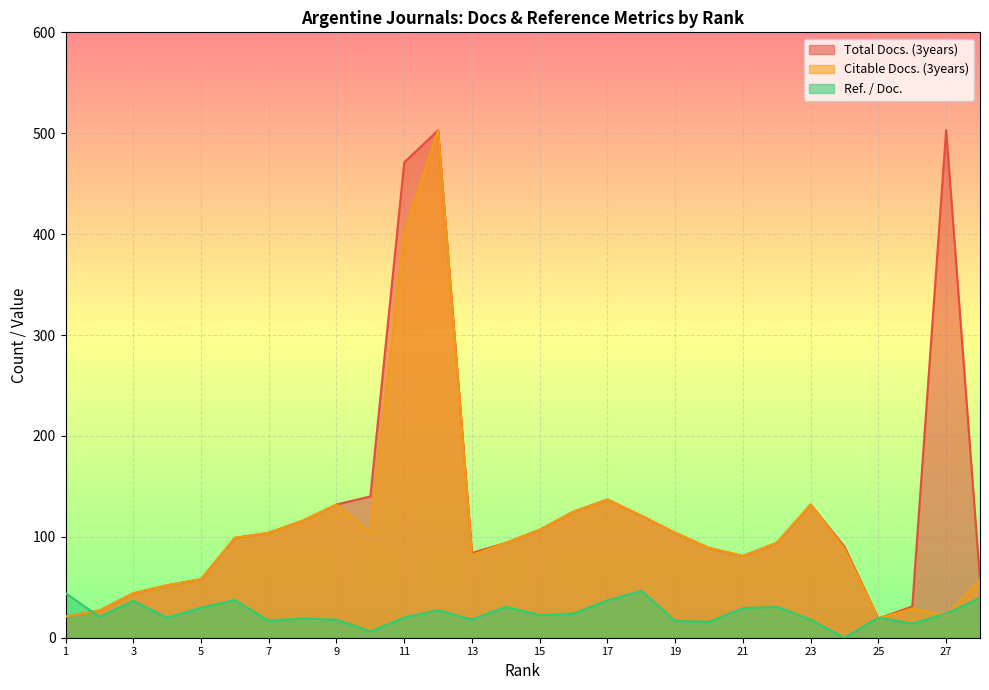

What is the sum of all Ref. / Doc. values?

681.6